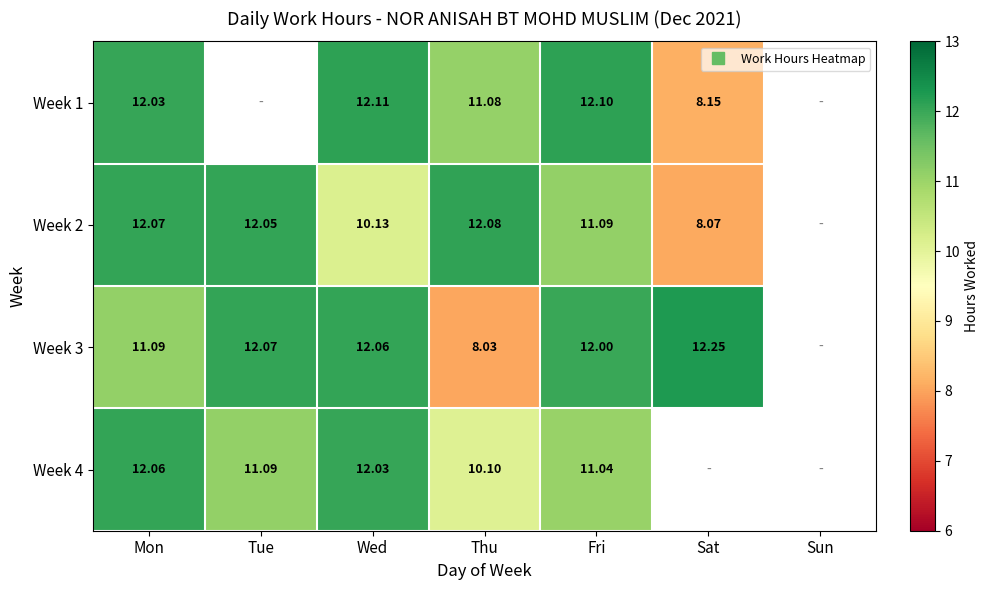

List the labels in order of Week 3 value, smallest first.

Sun, Thu, Mon, Fri, Wed, Tue, Sat